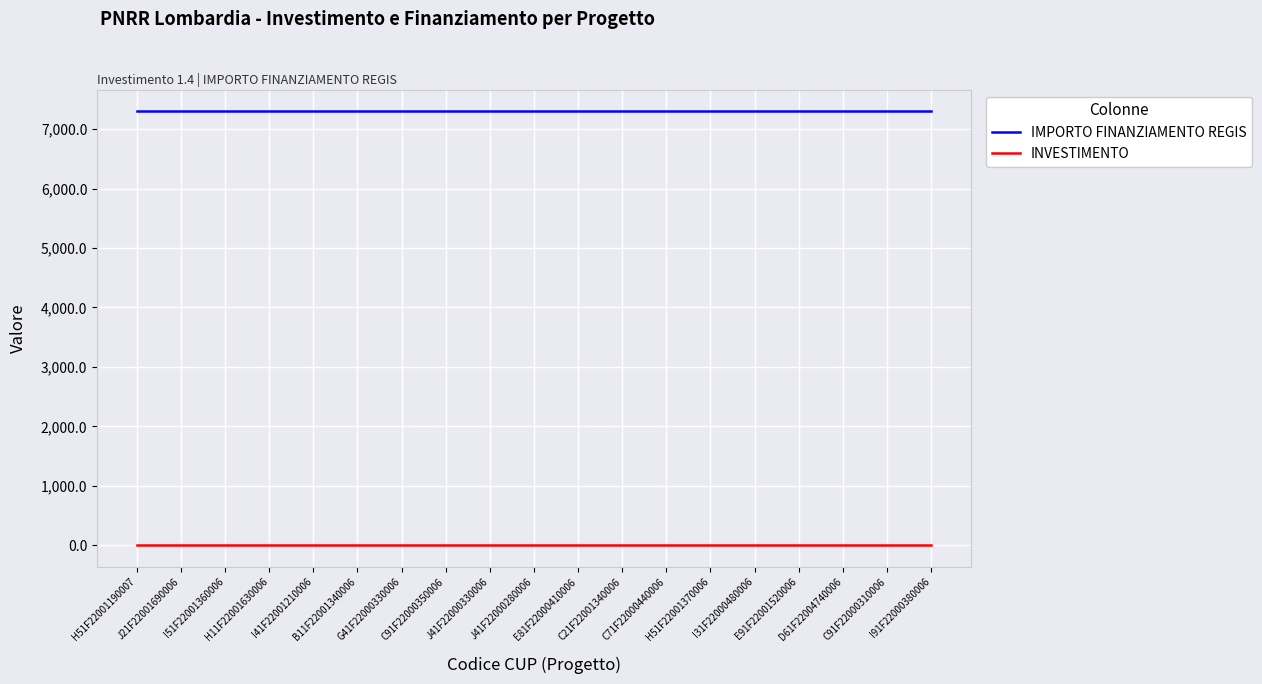

What is the sum of the IMPORTO FINANZIAMENTO REGIS values at E91F22001520006 and H11F22001630006?

14602.0